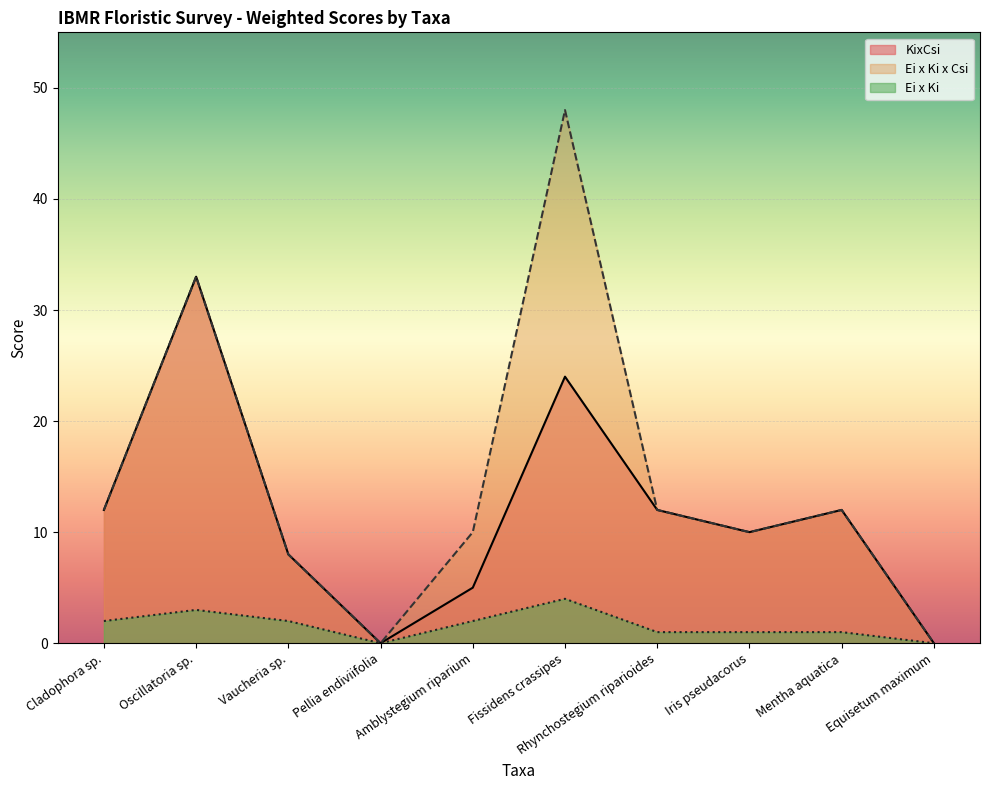

Reading right to left, list all the values displayed in this chart.

KixCsi: 0	12	10	12	24	5	0	8	33	12
Ei x Ki x Csi: 0	12	10	12	48	10	0	8	33	12
Ei x Ki: 0	1	1	1	4	2	0	2	3	2